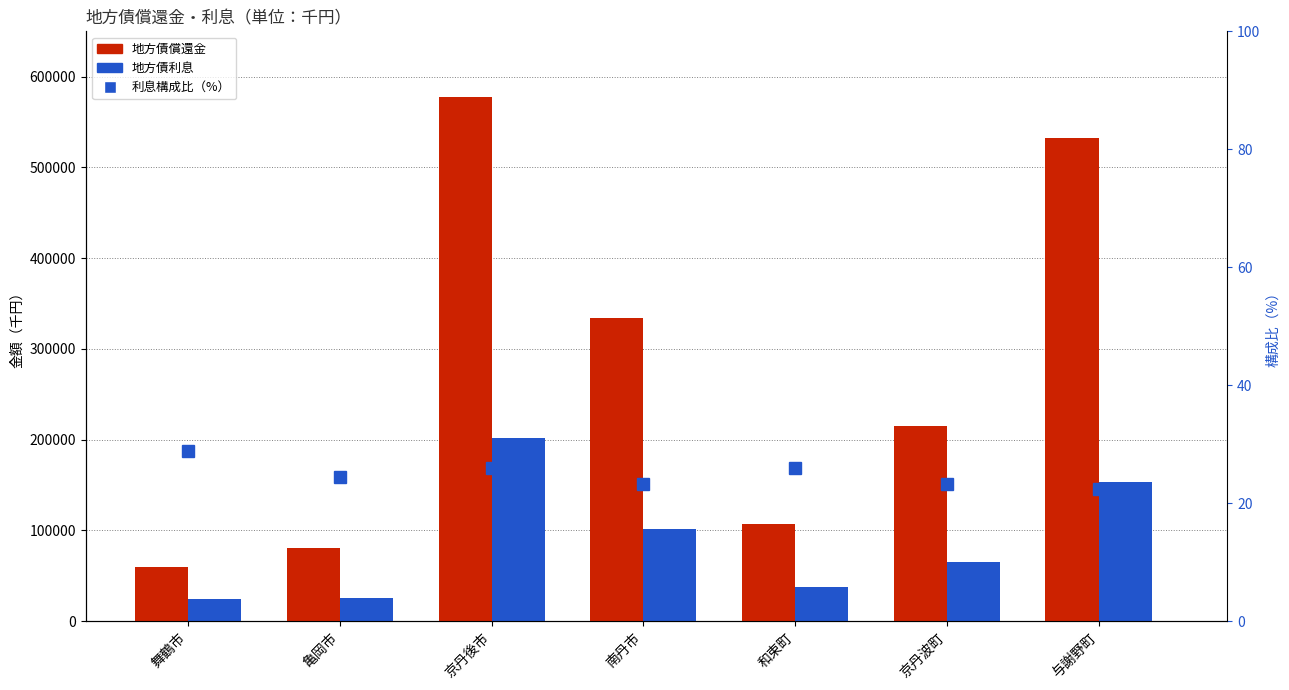

Reading left to right, transcribe all the data shown in this chart.

地方債償還金: 舞鶴市=59552.0	亀岡市=80639.0	京丹後市=577146.0	南丹市=334129.0	和束町=106731.0	京丹波町=215595.0	与謝野町=532445.0
地方債利息: 舞鶴市=24213.0	亀岡市=25994.0	京丹後市=202222.0	南丹市=101399.0	和束町=37357.0	京丹波町=65308.0	与謝野町=153248.0
利息構成比（%）: 舞鶴市=28.9	亀岡市=24.4	京丹後市=25.9	南丹市=23.3	和束町=25.9	京丹波町=23.2	与謝野町=22.3